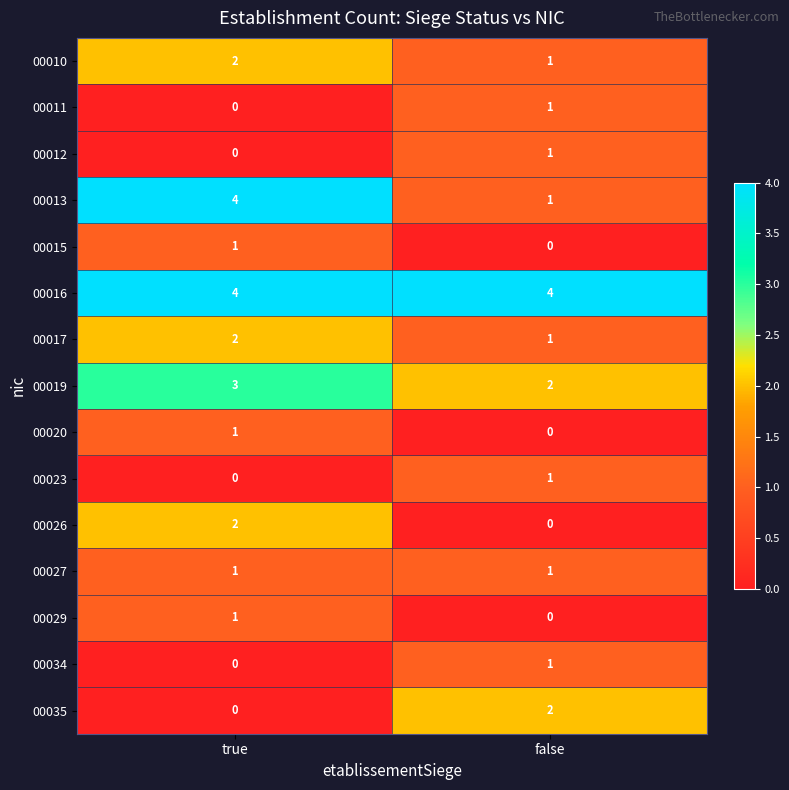

What is the total value across all series at true?

21